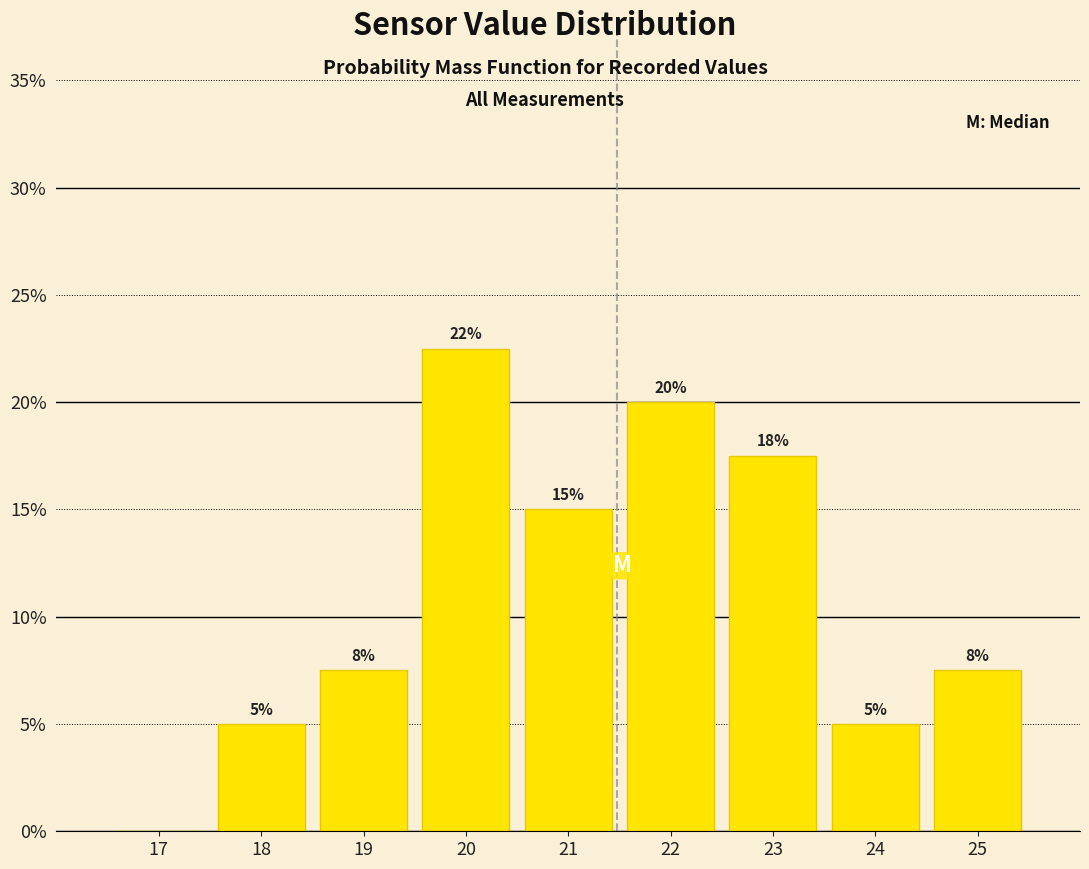

Over which range of the x-axis is the bar tallest?

19.5 to 20.5